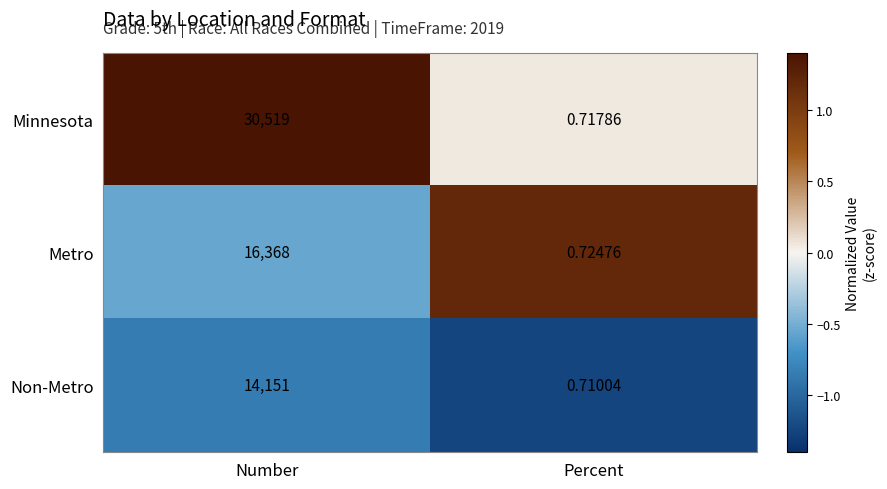

How many categories are shown in the chart?

2